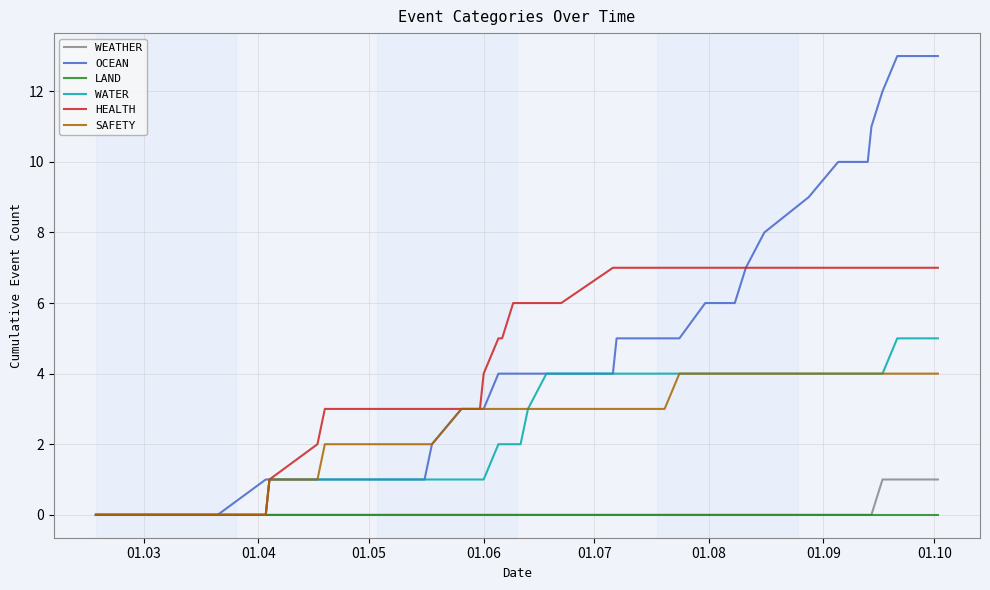

List the series in order of their peak value, highest first.

OCEAN, HEALTH, WATER, SAFETY, WEATHER, LAND